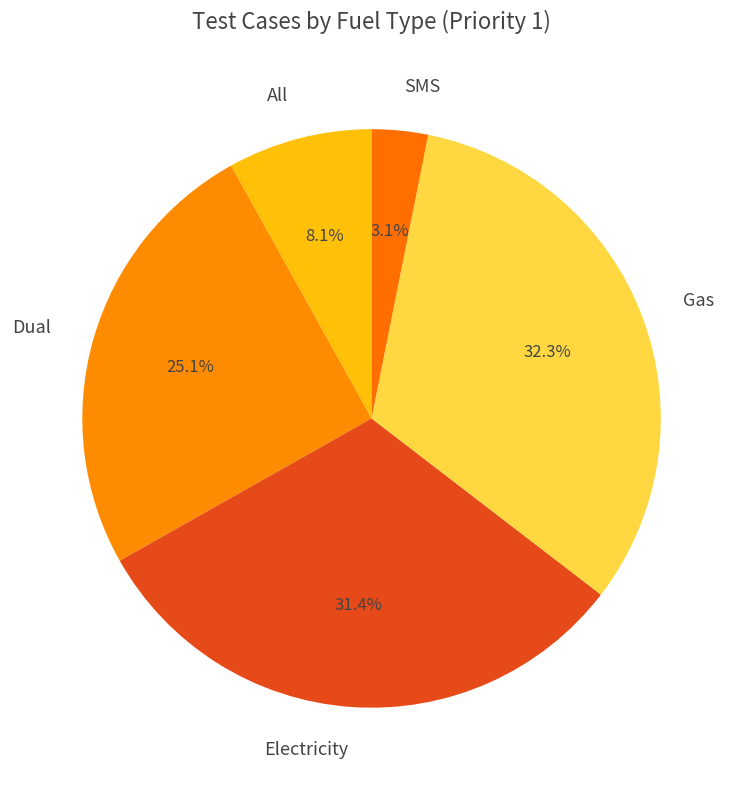

How many segments does this pie chart have?

5